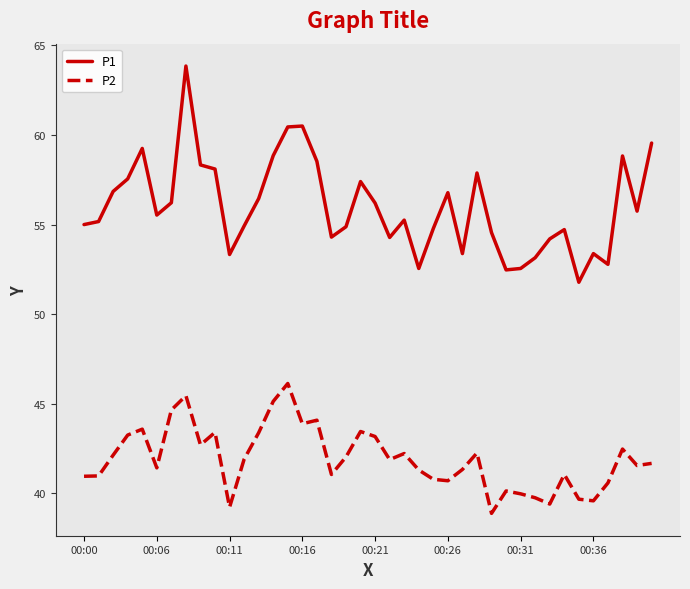

Which series has the widest spread of values?

P1